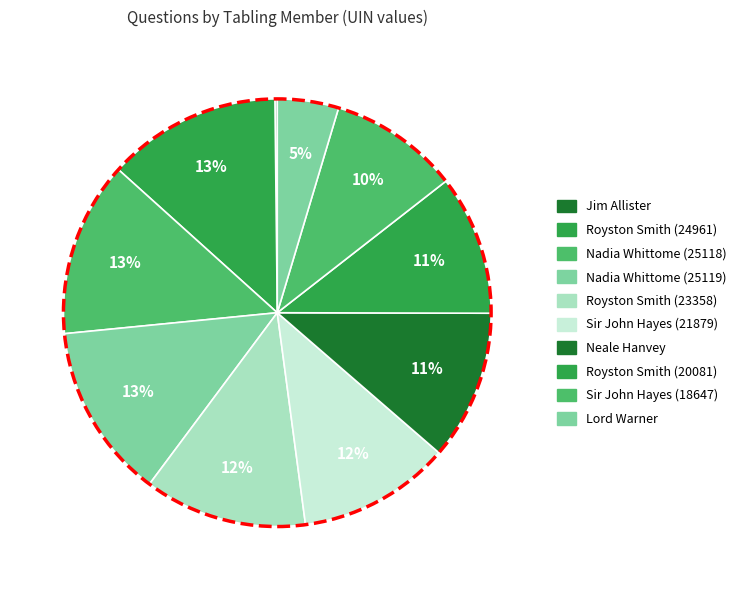

To the nearest percent, what is the difference between the Nadia Whittome (25118) and Sir John Hayes (21879) slice percentages?

2%